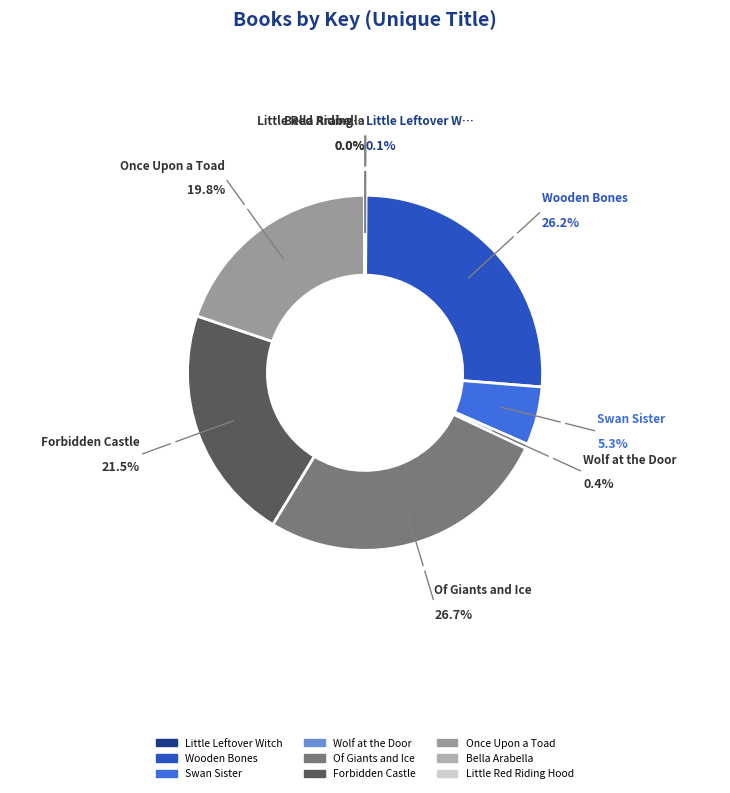

Is it true that Of Giants and Ice is 34% of the pie?

False